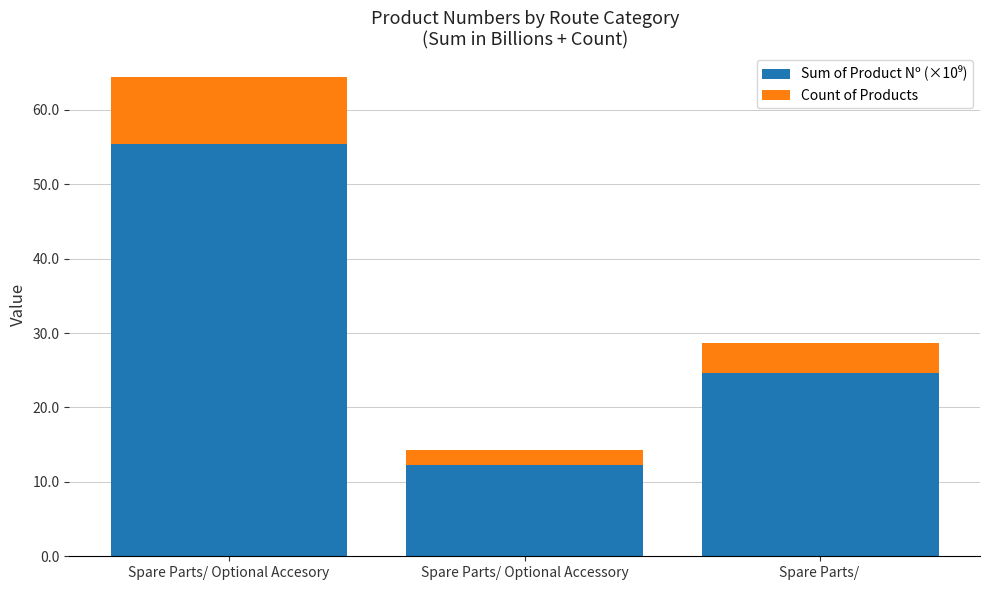

At which category is the sum across all series the highest?

Spare Parts/ Optional Accesory